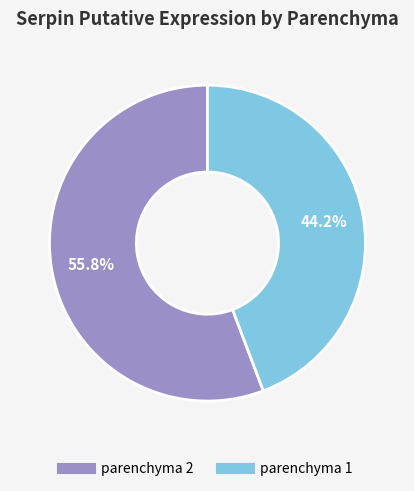

Which category has the smallest portion of the pie?

parenchyma 1